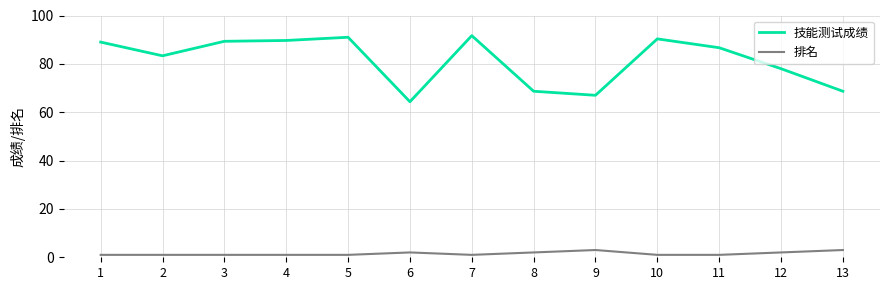

True or false: 技能测试成绩 and 排名 intersect in this chart.

False